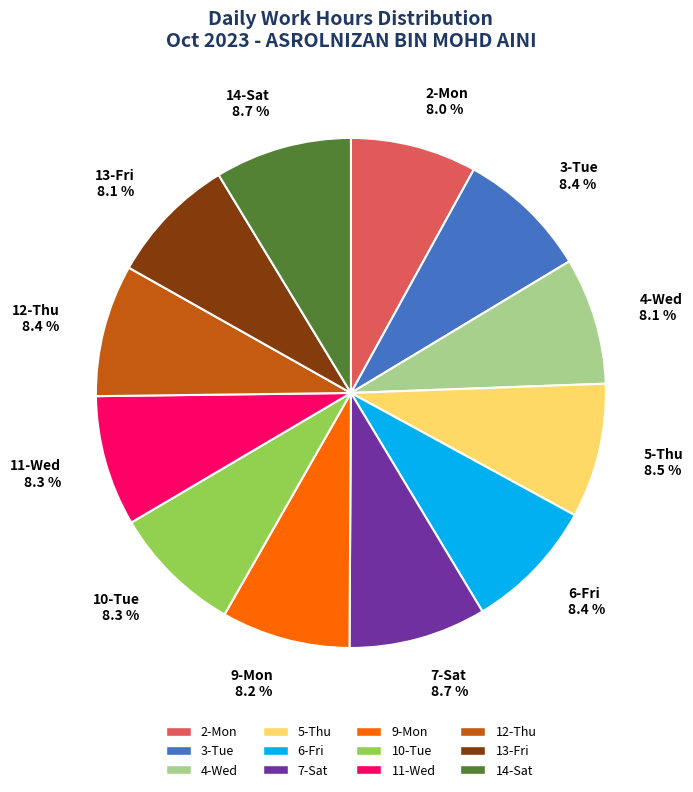

What is the ratio of the value at 9-Mon to the value at 13-Fri?

1.0